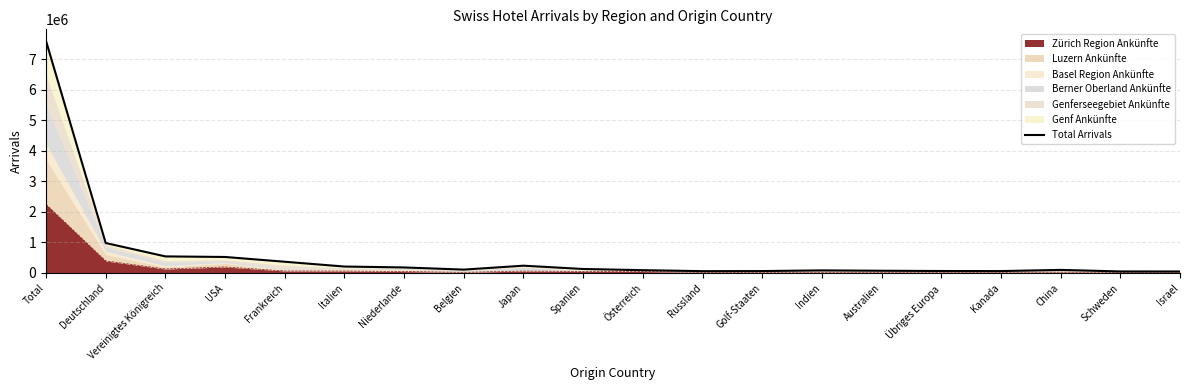

What is the change in value from USA to Golf-Staaten?

-461507